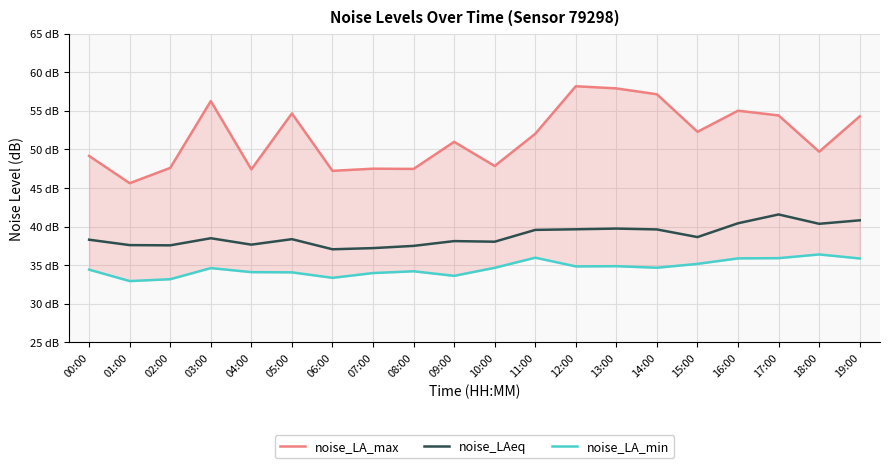

Which series changed the most between 12:00 and 17:00?

noise_LA_max